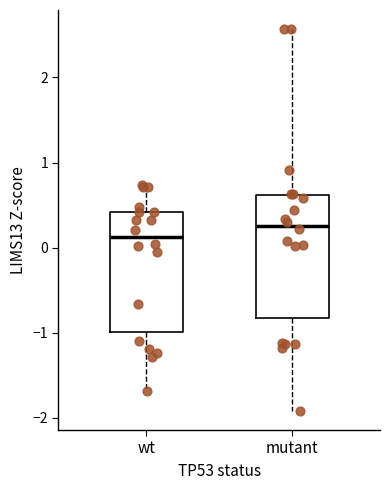

Reading left to right, read every box against the y-axis: the position of its median line, the range the box covers, and the ends of its whiskers. The values are not printed on the chart, so give them approximately, as read against the axis.

wt: median 0.1, box -1.0 to 0.4, whiskers -1.7 to 0.7
mutant: median 0.3, box -0.8 to 0.6, whiskers -1.9 to 2.6